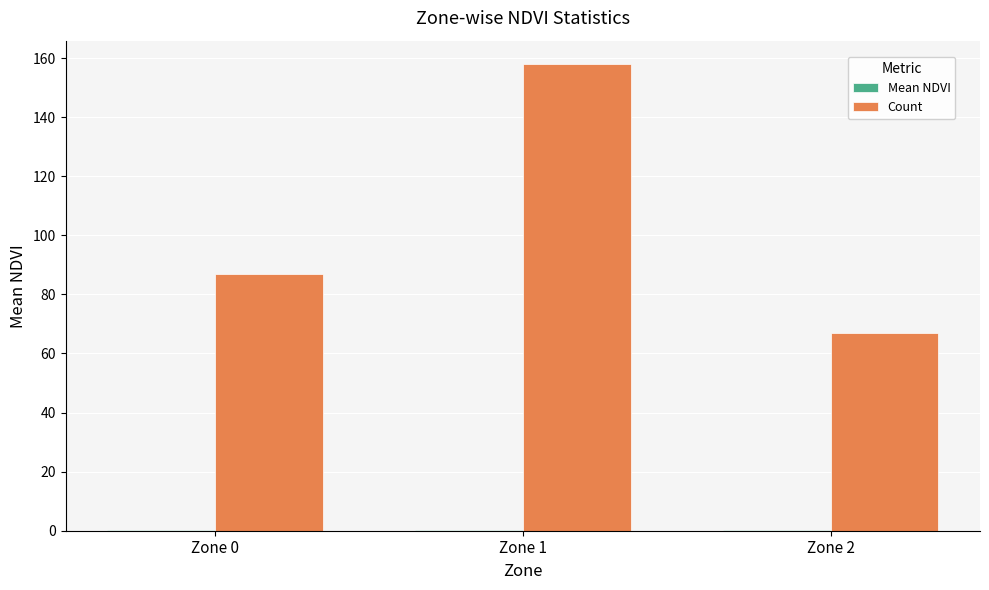

What is the total value across all series at Zone 1?

158.2